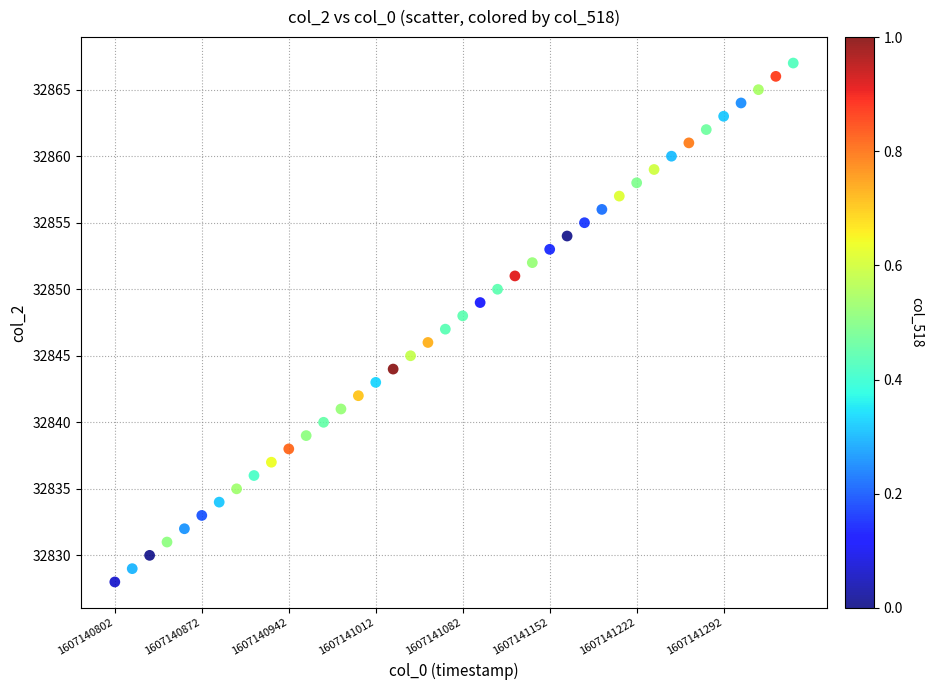

What is the range of Y values (max minus min)?

39